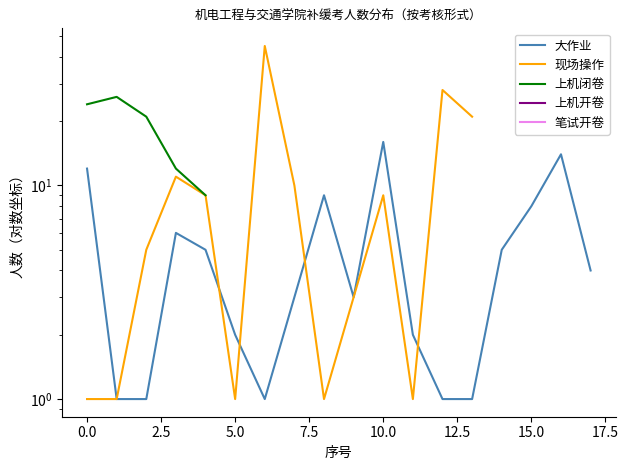

True or false: 大作业 has a value of 1.6 at 15.0.

False